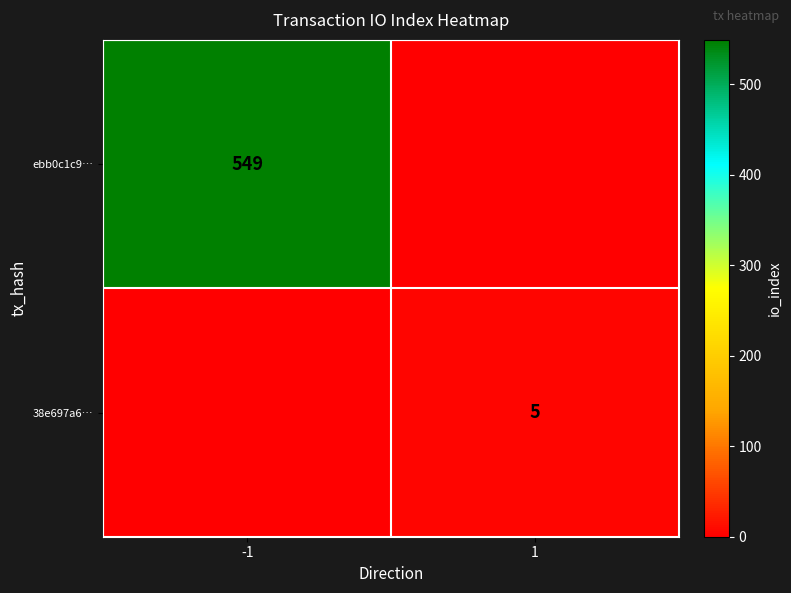

The value of 38e697a6… at 1 is 5. True or false?

True